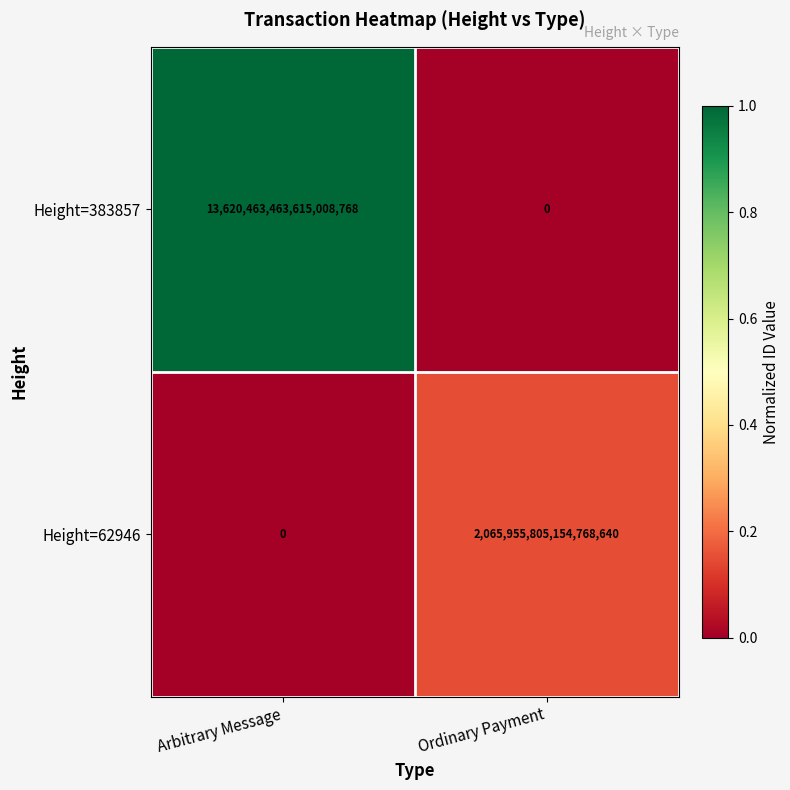

Between Arbitrary Message and Ordinary Payment, which series saw the biggest shift?

Height=383857